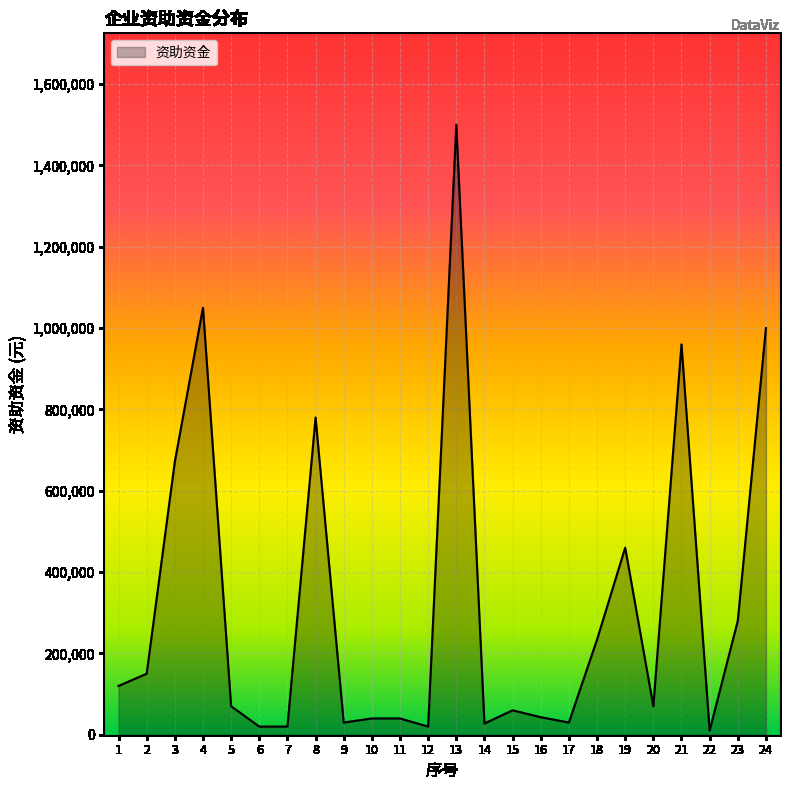

What is the average value?

320253.3